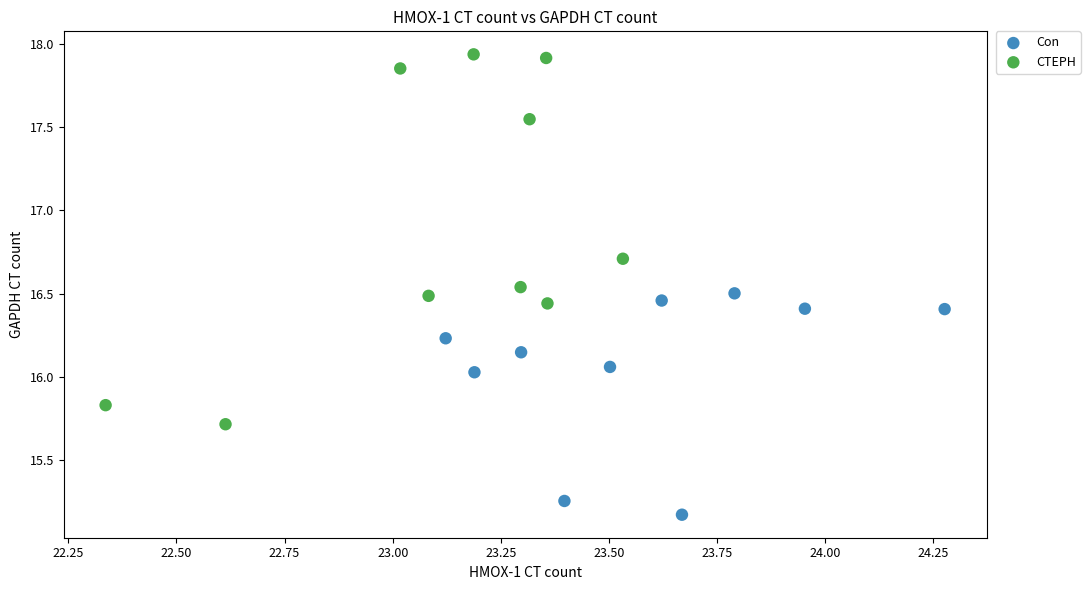

Which series has the widest spread of Y values?

CTEPH